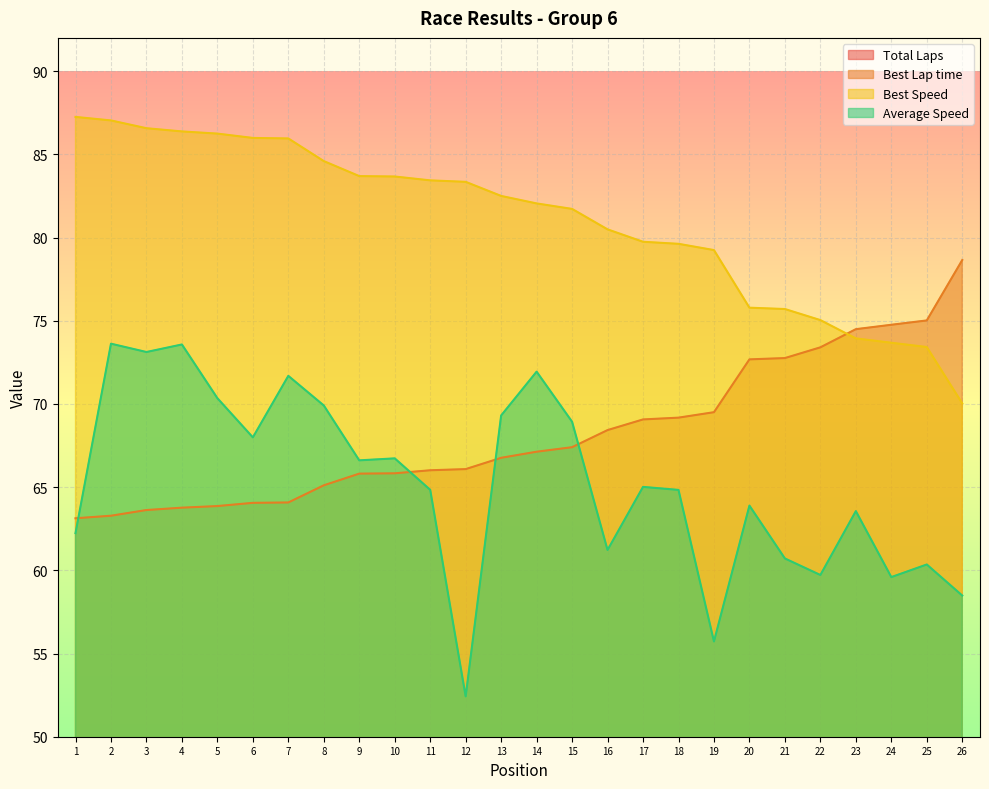

Is it true that Best Lap time equals 66.1 at 12?

True